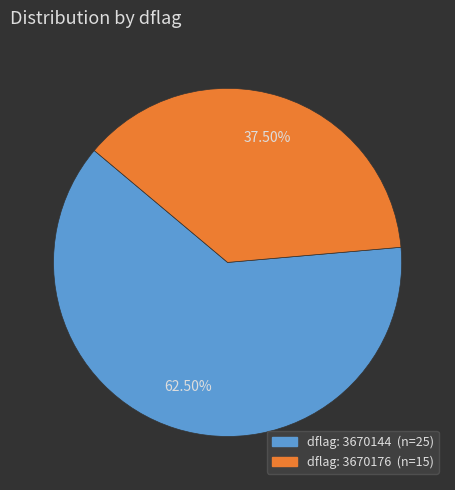

Count the number of slices in the pie.

2